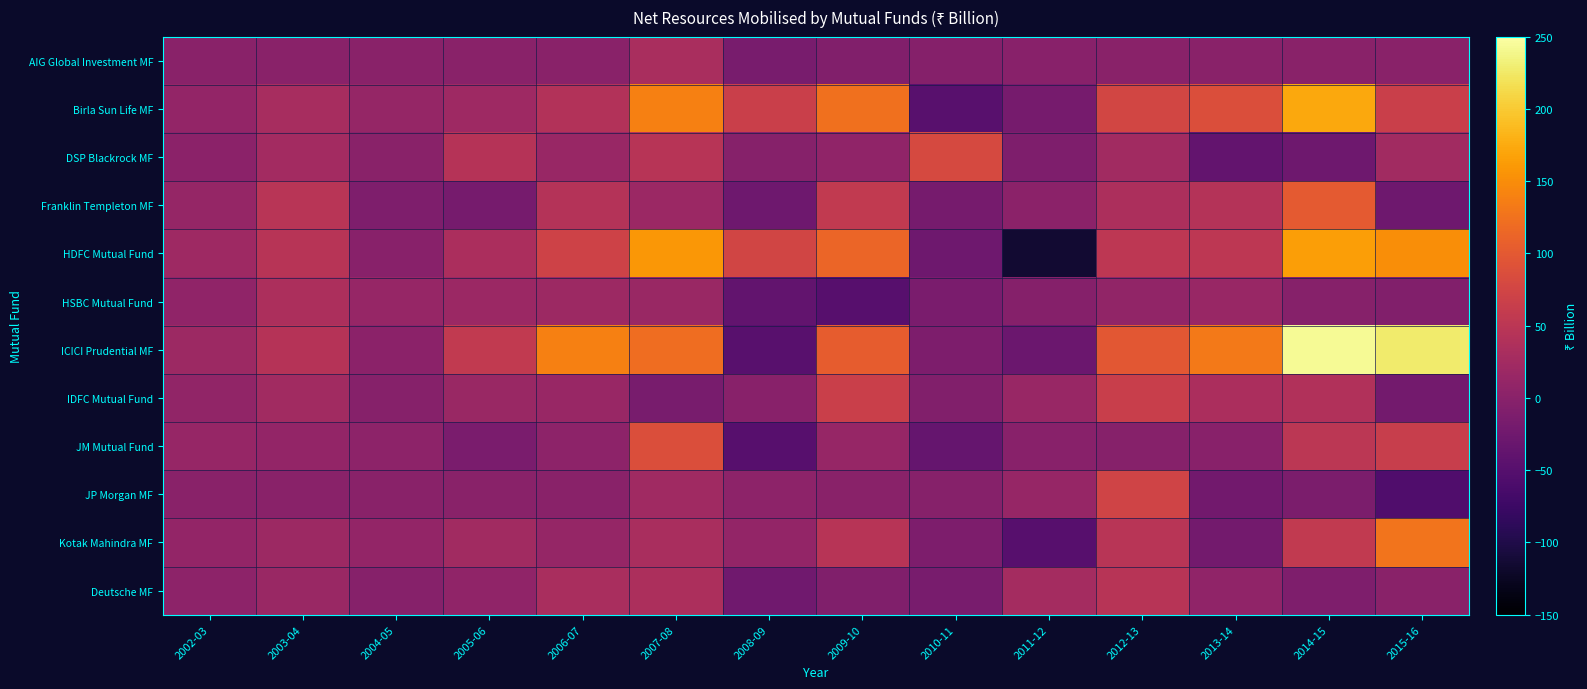

How many series are shown in this chart?

12